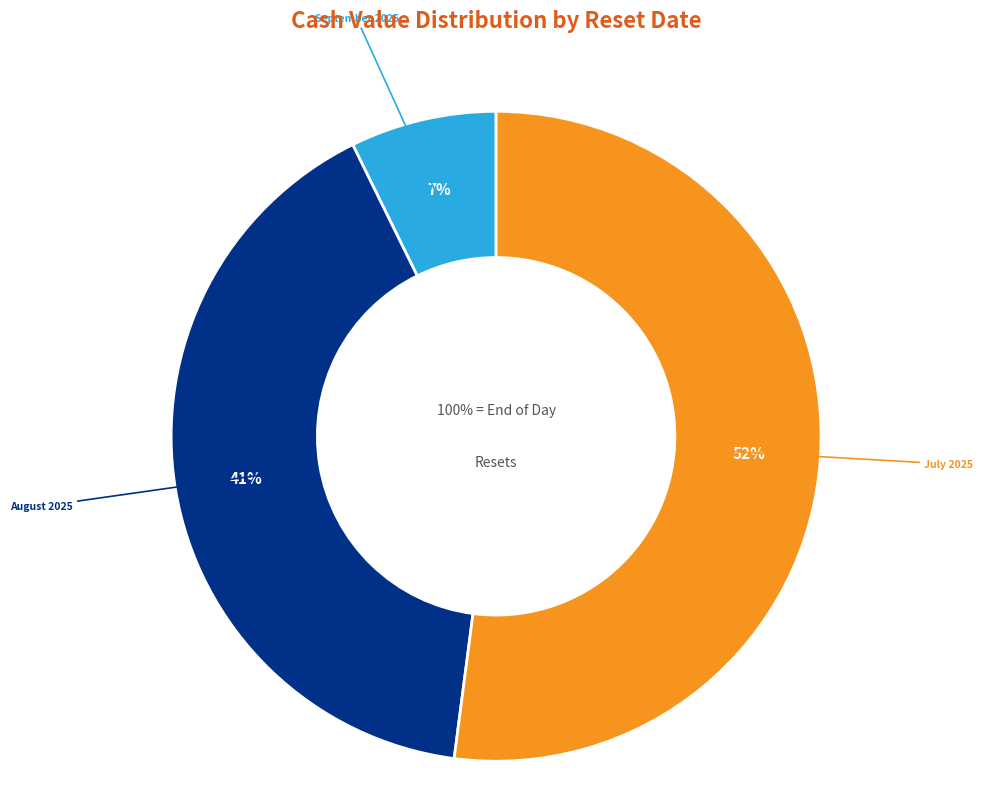

Which category has the biggest portion of the pie?

2025-07-17